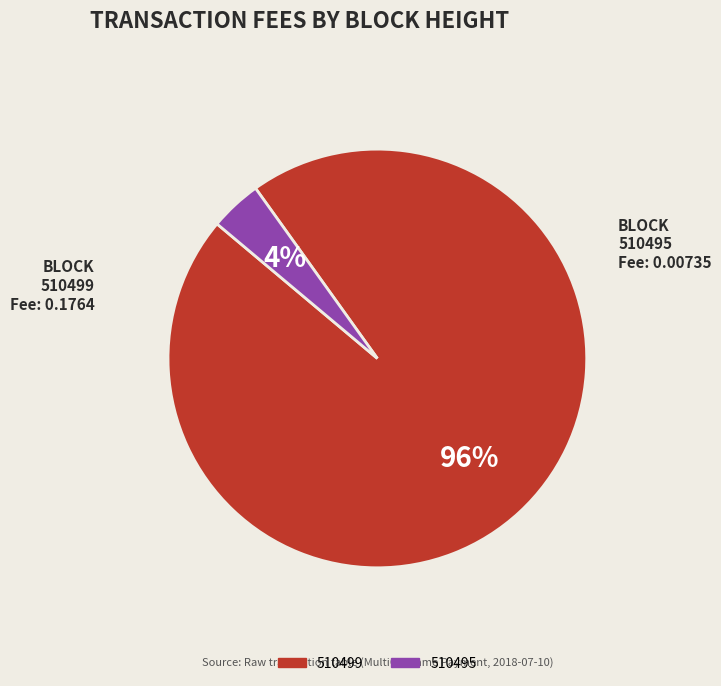

To the nearest percent, what portion does 510495 represent?

4%